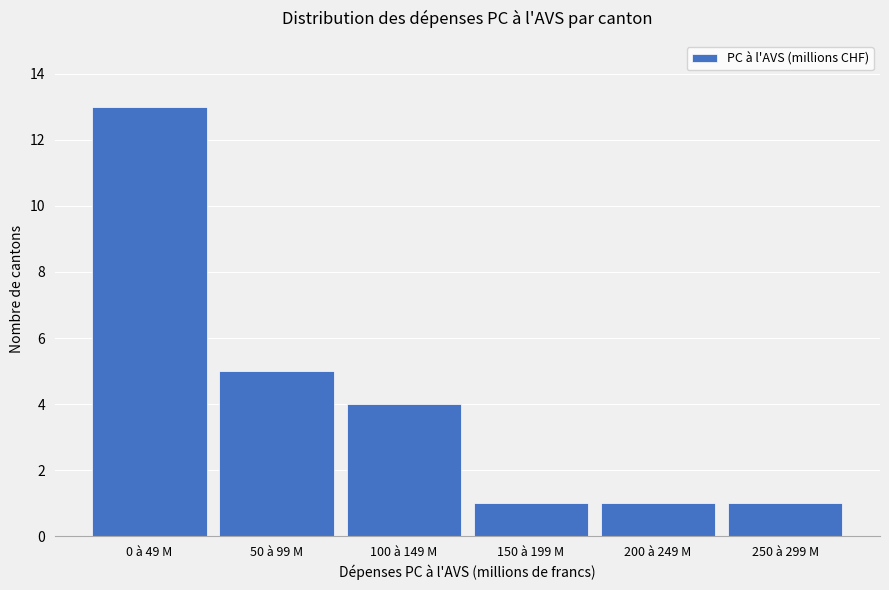

Reading left to right, list all the values displayed in this chart.

13	5	4	1	1	1